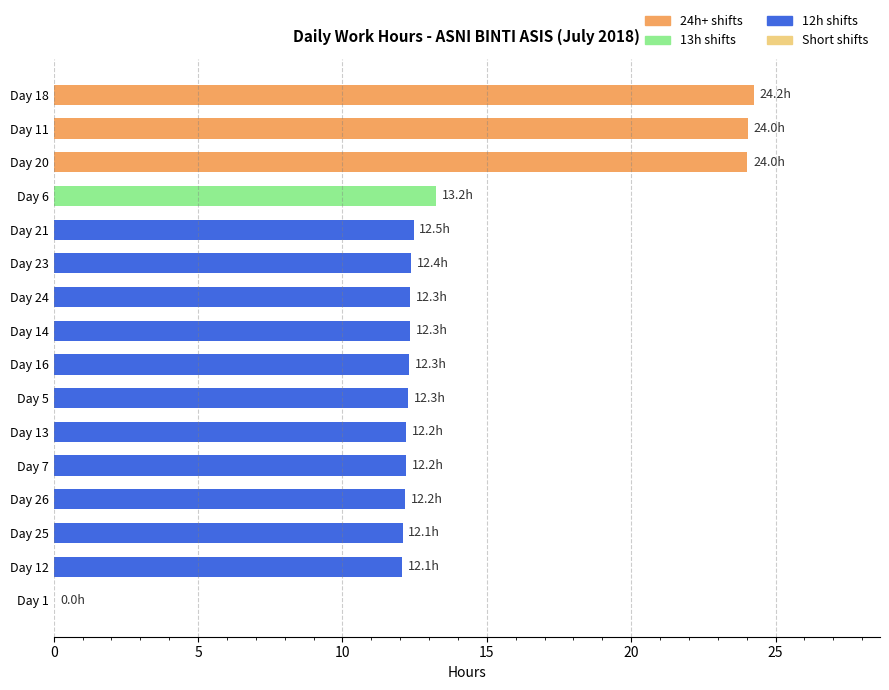

What is the sum of the values at Day 26 and Day 24?

24.5